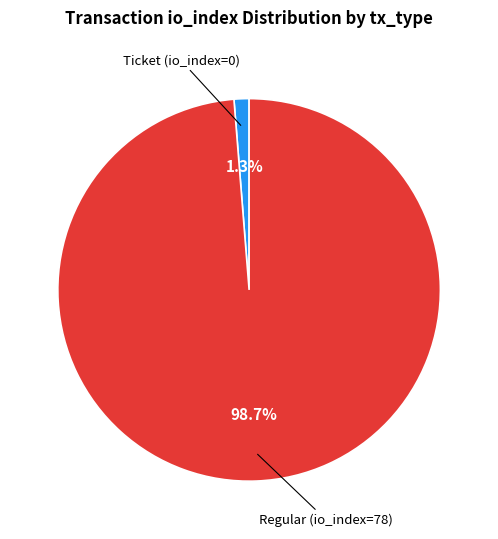

Does any single category account for the majority?

Yes